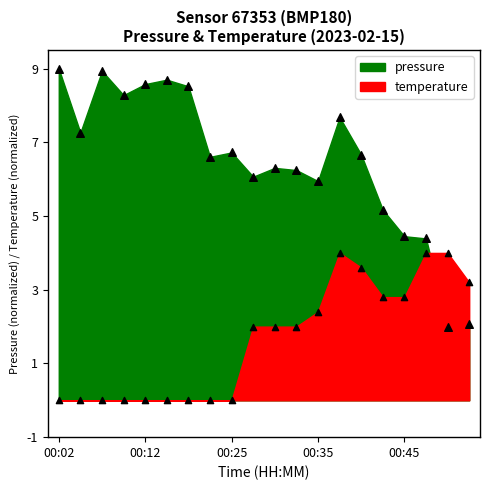

At which category is the sum across all series the highest?

00:38